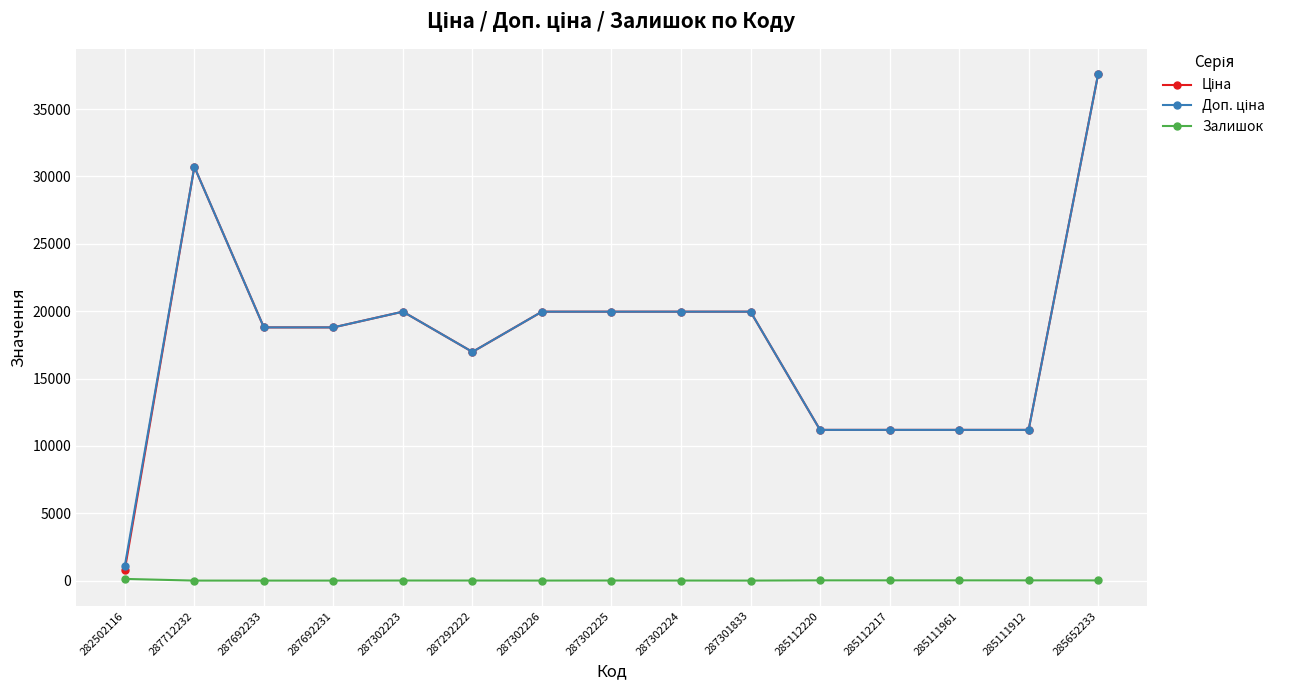

Is it true that Залишок equals 17.0 at 285112217?

True